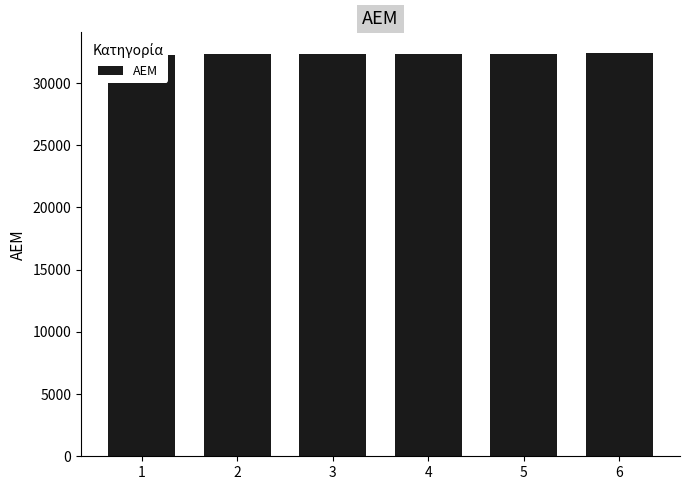

List the labels in order of value, largest first.

6, 5, 4, 3, 2, 1